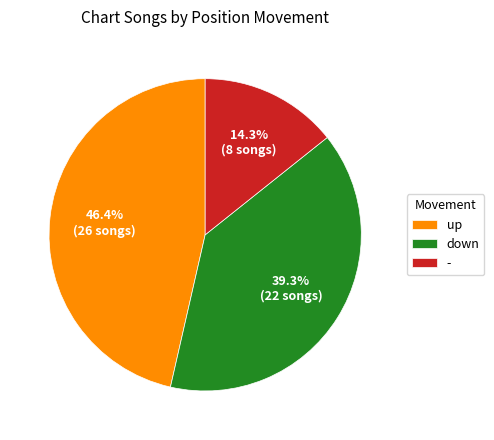

Is down the majority of the pie?

No